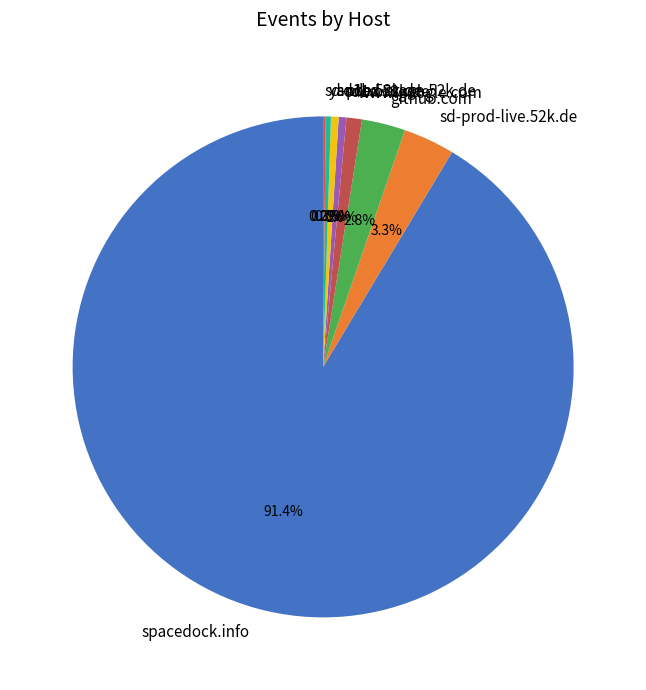

What percentage is the sd-prod-live.52k.de slice, to the nearest percent?

3%